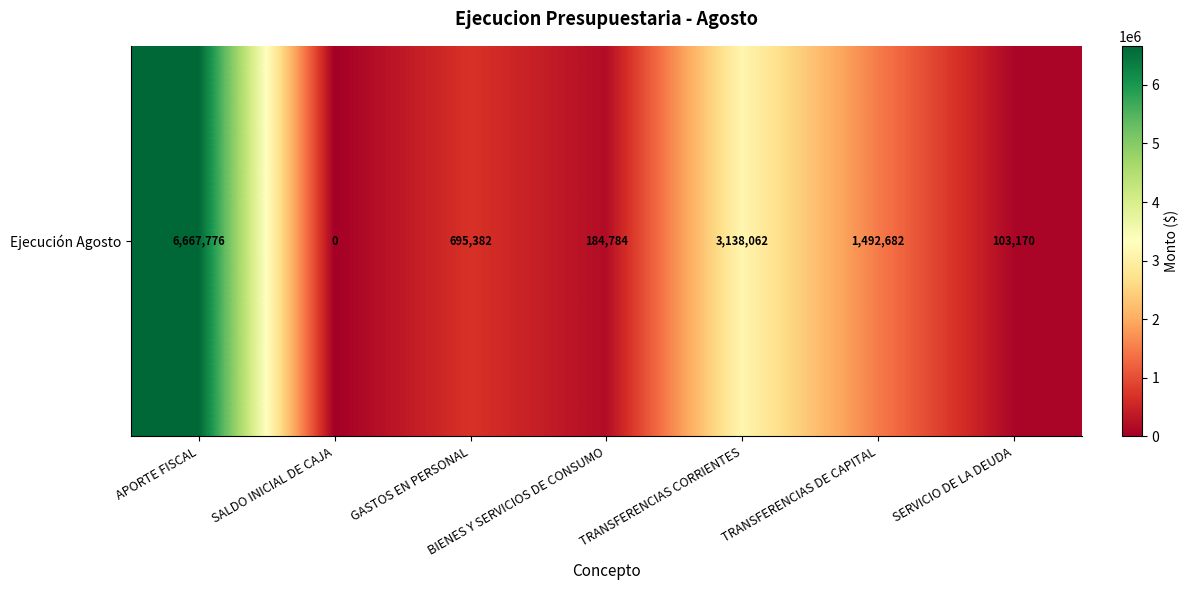

Reading left to right, transcribe all the data shown in this chart.

APORTE FISCAL=6667776	SALDO INICIAL DE CAJA=0	GASTOS EN PERSONAL=695382	BIENES Y SERVICIOS DE CONSUMO=184784	TRANSFERENCIAS CORRIENTES=3138062	TRANSFERENCIAS DE CAPITAL=1492682	SERVICIO DE LA DEUDA=103170